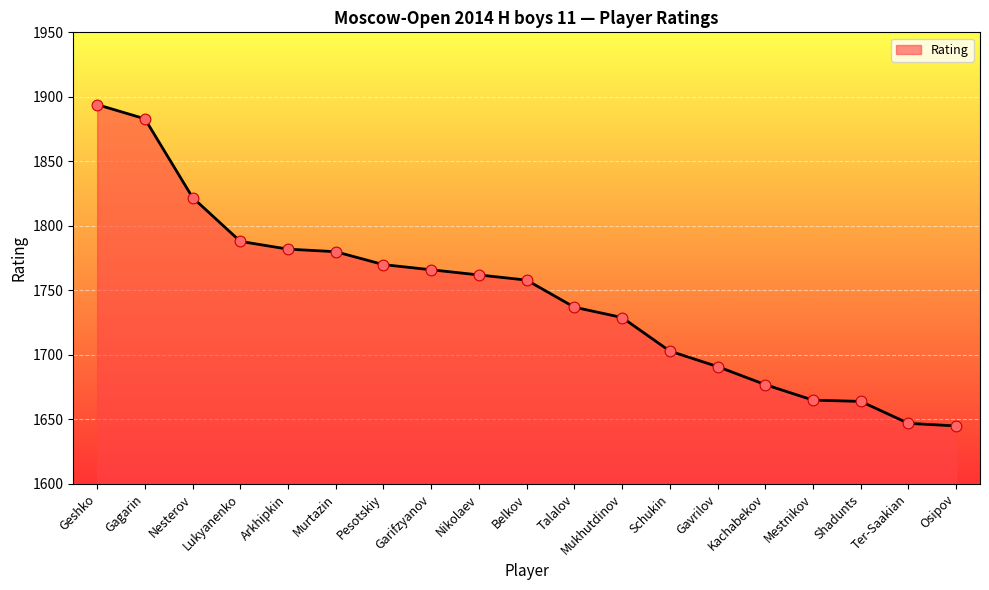

Between Schukin and Osipov, which is larger?

Schukin